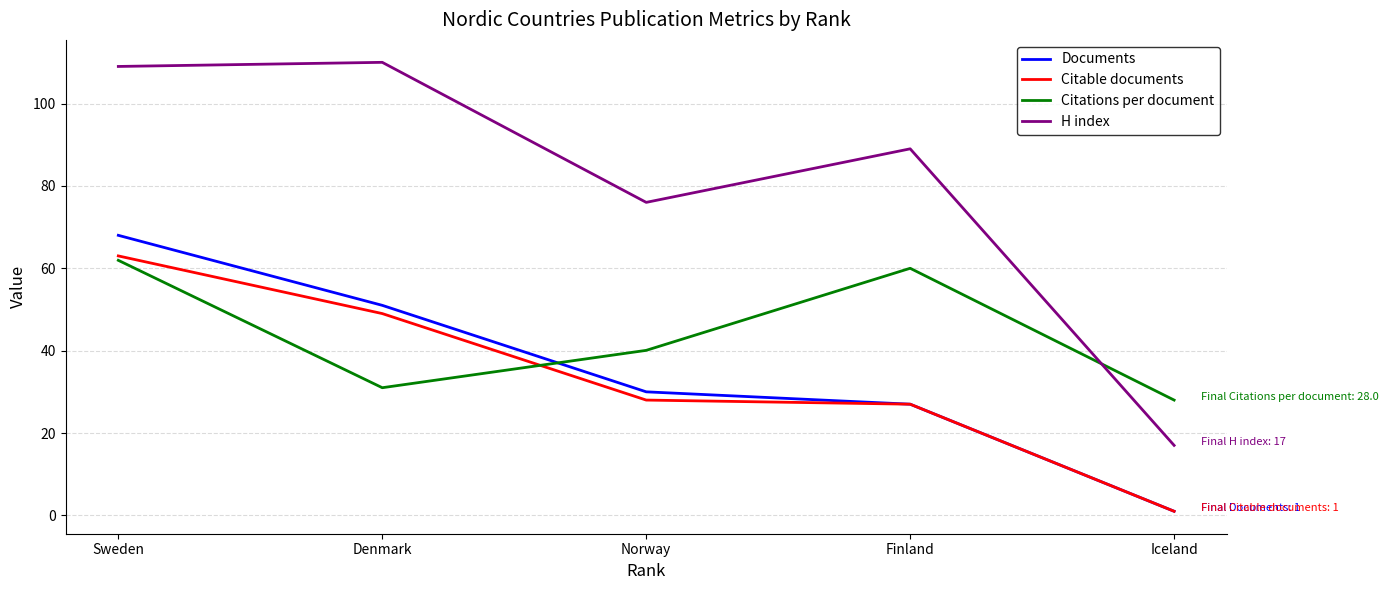

How many categories are shown in the chart?

5